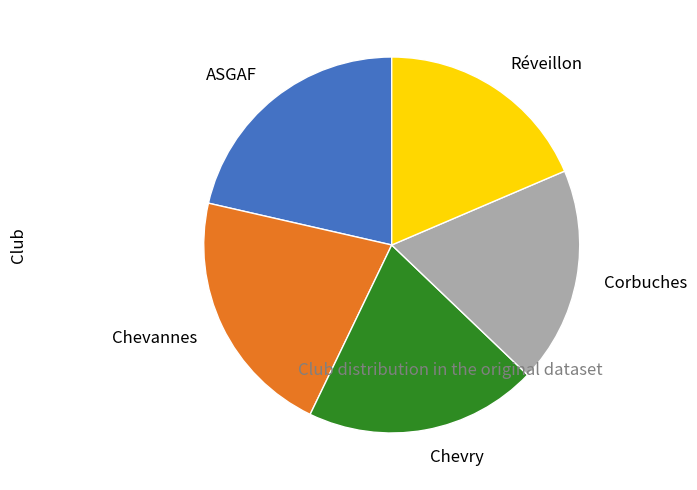

Does Chevry account for over 50% of the chart?

No